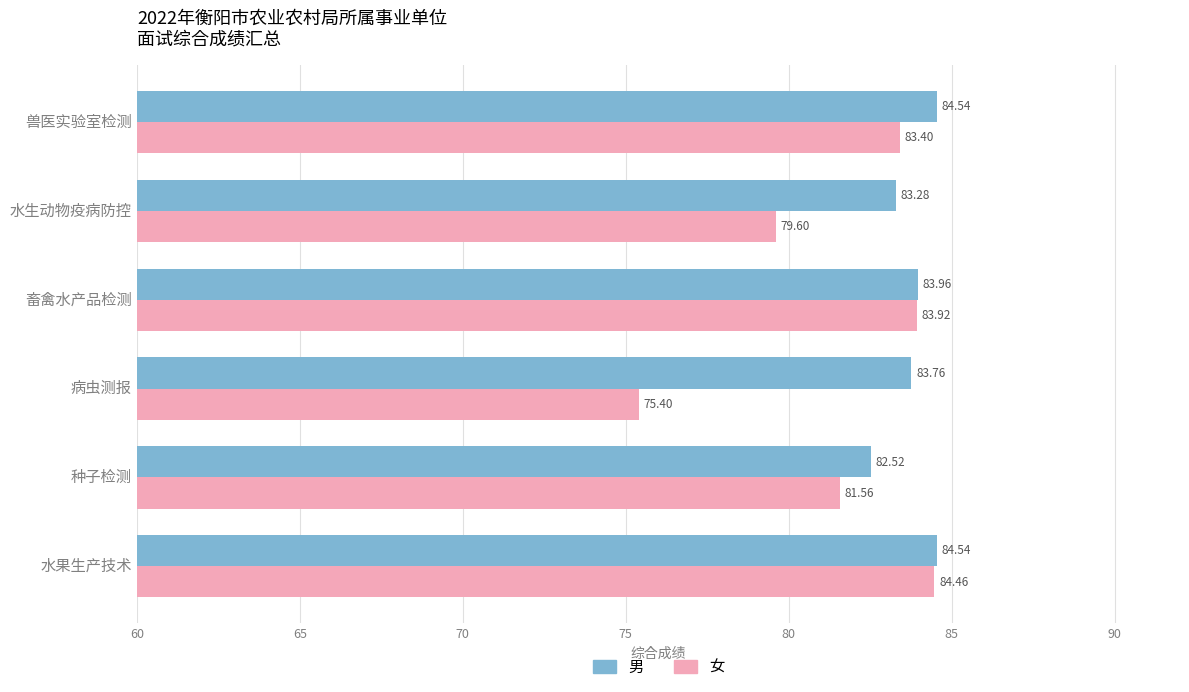

What is the difference between the highest and lowest values at 兽医实验室检测?

1.1